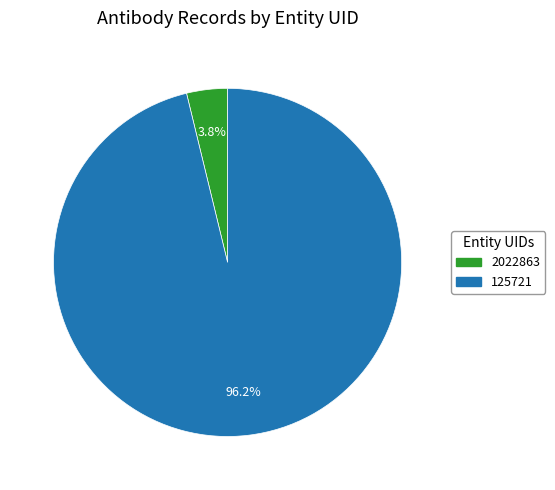

Which slice is the largest?

125721